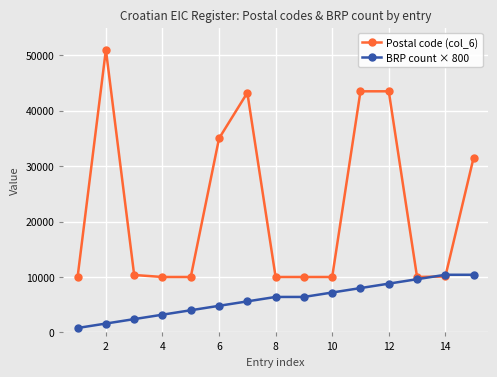

Rank the series by their average value, from lowest to highest.

BRP count × 800, Postal code (col_6)